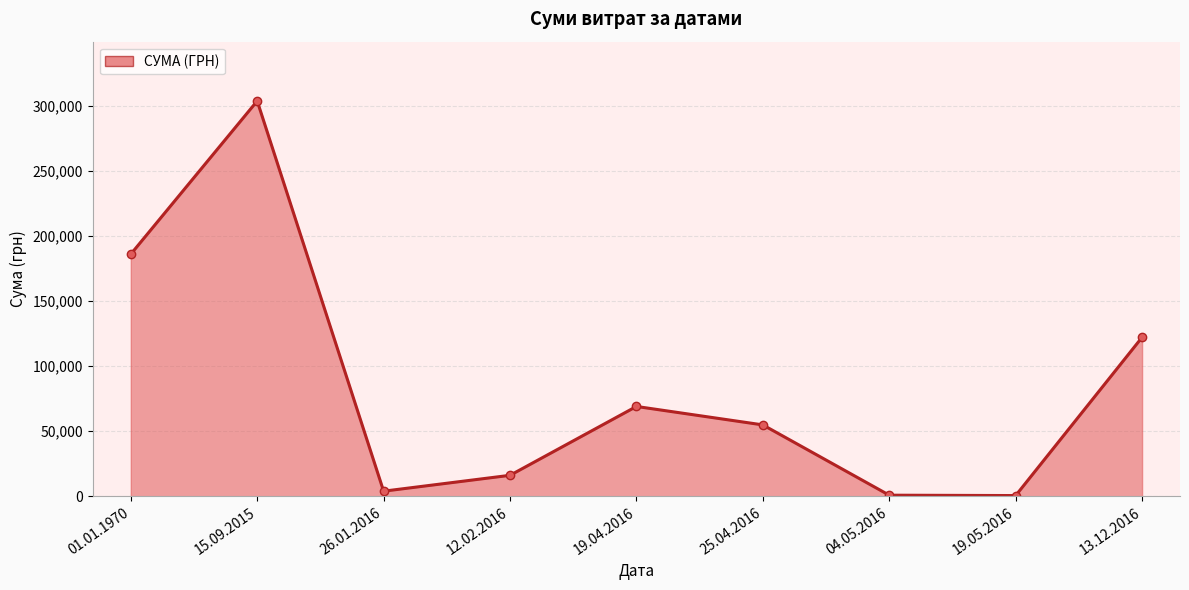

True or false: the data has more than 0 interior local peaks.

True